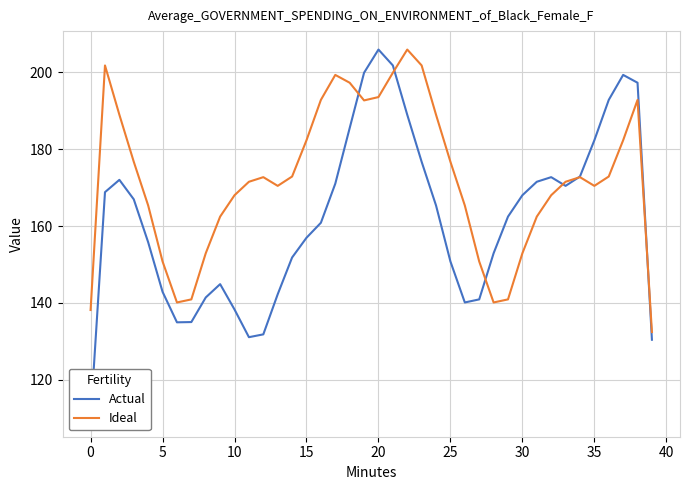

The value of Ideal at 13 is 235.9. True or false?

False